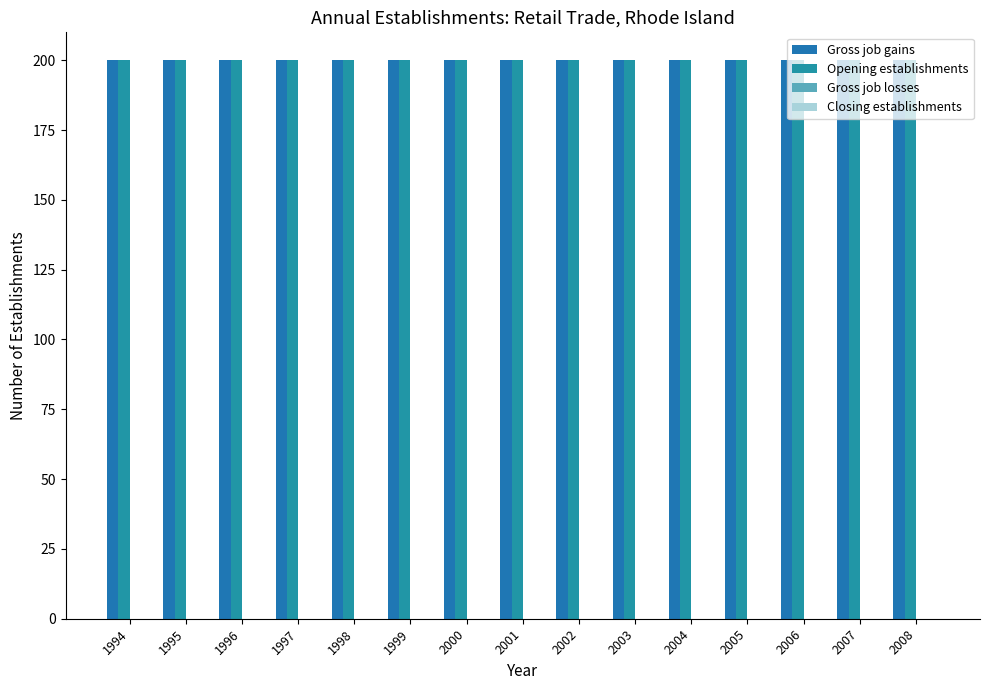

Count the number of data series in this chart.

4